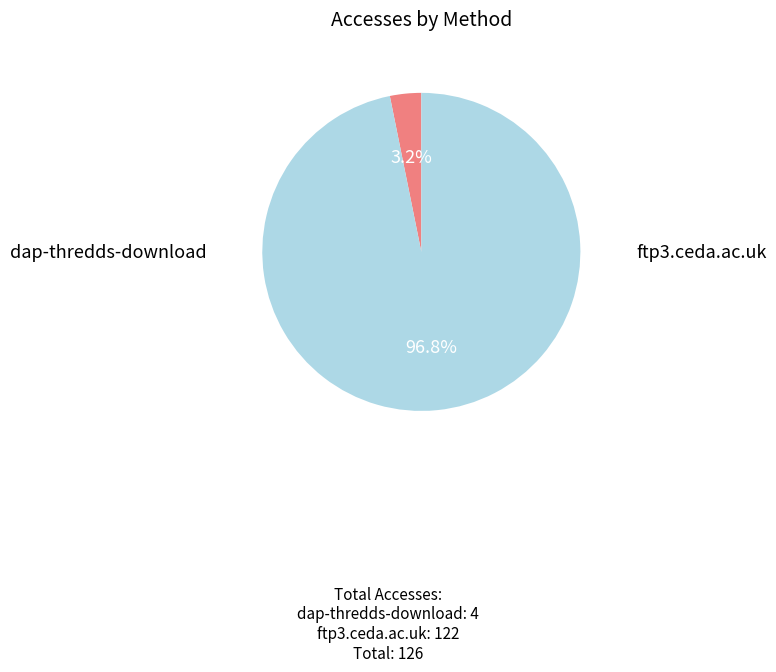

Which slice is the smallest?

dap-thredds-download